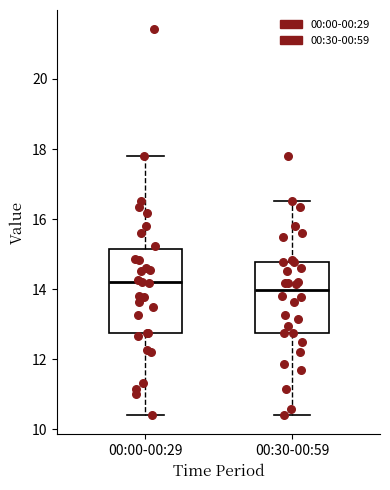

Where is the upper edge of the box for 00:30-00:59 on the y-axis? The values are not printed on the chart, so give them approximately, as read against the axis.

14.8